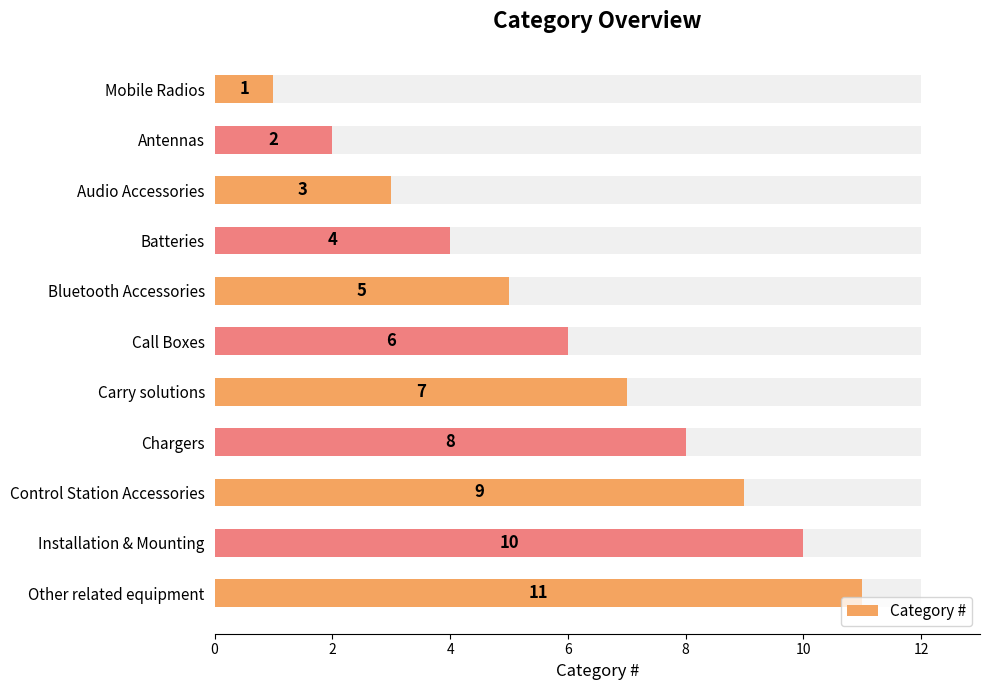

What is the ratio of the value at Bluetooth Accessories to the value at Call Boxes?

0.8